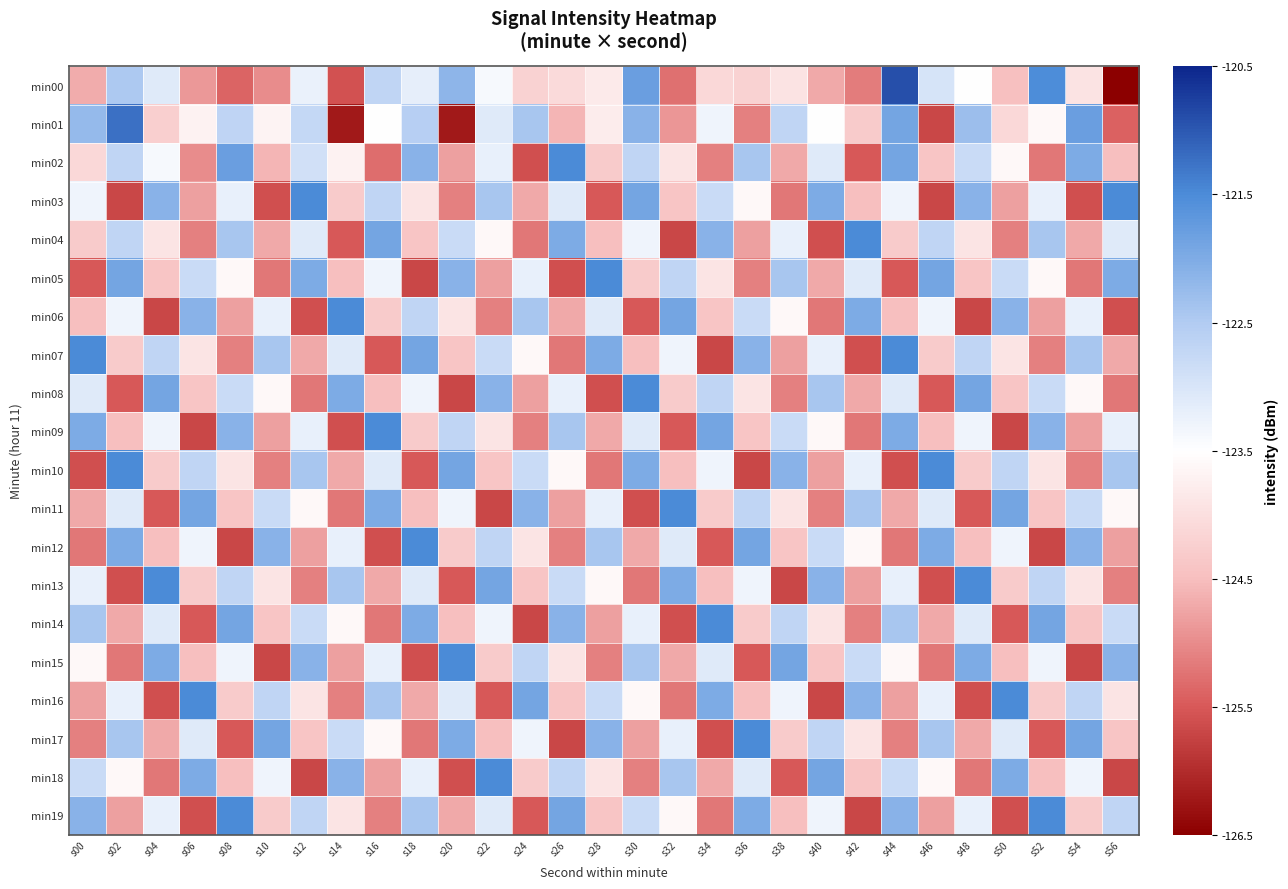

Reading left to right, transcribe all the data shown in this chart.

min00: s00=-124.7	s02=-122.5	s04=-123.1	s06=-124.9	s08=-125.4	s10=-125.0	s12=-123.2	s14=-125.6	s16=-122.7	s18=-123.2	s20=-122.2	s22=-123.4	s24=-124.2	s26=-124.1	s28=-123.8	s30=-121.8	s32=-125.3	s34=-124.1	s36=-124.2	s38=-123.9	s40=-124.7	s42=-125.2	s44=-120.9	s46=-123.0	s48=-123.5	s50=-124.5	s52=-121.5	s54=-123.9	s56=-126.6
min01: s00=-122.2	s02=-121.2	s04=-124.2	s06=-123.7	s08=-122.7	s10=-123.7	s12=-122.7	s14=-126.2	s16=-123.5	s18=-122.6	s20=-126.2	s22=-123.1	s24=-122.4	s26=-124.6	s28=-123.8	s30=-122.1	s32=-124.9	s34=-123.3	s36=-125.1	s38=-122.7	s40=-123.5	s42=-124.3	s44=-121.9	s46=-125.7	s48=-122.3	s50=-124.1	s52=-123.6	s54=-121.8	s56=-125.4
min02: s00=-124.1	s02=-122.7	s04=-123.4	s06=-125.0	s08=-121.8	s10=-124.6	s12=-122.9	s14=-123.7	s16=-125.3	s18=-122.1	s20=-124.8	s22=-123.2	s24=-125.6	s26=-121.5	s28=-124.3	s30=-122.7	s32=-123.9	s34=-125.1	s36=-122.4	s38=-124.7	s40=-123.1	s42=-125.5	s44=-121.9	s46=-124.4	s48=-122.8	s50=-123.6	s52=-125.2	s54=-122.0	s56=-124.5
min03: s00=-123.3	s02=-125.7	s04=-122.1	s06=-124.8	s08=-123.2	s10=-125.6	s12=-121.5	s14=-124.3	s16=-122.7	s18=-123.9	s20=-125.1	s22=-122.4	s24=-124.7	s26=-123.1	s28=-125.5	s30=-121.9	s32=-124.4	s34=-122.8	s36=-123.6	s38=-125.2	s40=-122.0	s42=-124.5	s44=-123.3	s46=-125.7	s48=-122.1	s50=-124.8	s52=-123.2	s54=-125.6	s56=-121.5
min04: s00=-124.3	s02=-122.7	s04=-123.9	s06=-125.1	s08=-122.4	s10=-124.7	s12=-123.1	s14=-125.5	s16=-121.9	s18=-124.4	s20=-122.8	s22=-123.6	s24=-125.2	s26=-122.0	s28=-124.5	s30=-123.3	s32=-125.7	s34=-122.1	s36=-124.8	s38=-123.2	s40=-125.6	s42=-121.5	s44=-124.3	s46=-122.7	s48=-123.9	s50=-125.1	s52=-122.4	s54=-124.7	s56=-123.1
min05: s00=-125.5	s02=-121.9	s04=-124.4	s06=-122.8	s08=-123.6	s10=-125.2	s12=-122.0	s14=-124.5	s16=-123.3	s18=-125.7	s20=-122.1	s22=-124.8	s24=-123.2	s26=-125.6	s28=-121.5	s30=-124.3	s32=-122.7	s34=-123.9	s36=-125.1	s38=-122.4	s40=-124.7	s42=-123.1	s44=-125.5	s46=-121.9	s48=-124.4	s50=-122.8	s52=-123.6	s54=-125.2	s56=-122.0
min06: s00=-124.5	s02=-123.3	s04=-125.7	s06=-122.1	s08=-124.8	s10=-123.2	s12=-125.6	s14=-121.5	s16=-124.3	s18=-122.7	s20=-123.9	s22=-125.1	s24=-122.4	s26=-124.7	s28=-123.1	s30=-125.5	s32=-121.9	s34=-124.4	s36=-122.8	s38=-123.6	s40=-125.2	s42=-122.0	s44=-124.5	s46=-123.3	s48=-125.7	s50=-122.1	s52=-124.8	s54=-123.2	s56=-125.6
min07: s00=-121.5	s02=-124.3	s04=-122.7	s06=-123.9	s08=-125.1	s10=-122.4	s12=-124.7	s14=-123.1	s16=-125.5	s18=-121.9	s20=-124.4	s22=-122.8	s24=-123.6	s26=-125.2	s28=-122.0	s30=-124.5	s32=-123.3	s34=-125.7	s36=-122.1	s38=-124.8	s40=-123.2	s42=-125.6	s44=-121.5	s46=-124.3	s48=-122.7	s50=-123.9	s52=-125.1	s54=-122.4	s56=-124.7
min08: s00=-123.1	s02=-125.5	s04=-121.9	s06=-124.4	s08=-122.8	s10=-123.6	s12=-125.2	s14=-122.0	s16=-124.5	s18=-123.3	s20=-125.7	s22=-122.1	s24=-124.8	s26=-123.2	s28=-125.6	s30=-121.5	s32=-124.3	s34=-122.7	s36=-123.9	s38=-125.1	s40=-122.4	s42=-124.7	s44=-123.1	s46=-125.5	s48=-121.9	s50=-124.4	s52=-122.8	s54=-123.6	s56=-125.2
min09: s00=-122.0	s02=-124.5	s04=-123.3	s06=-125.7	s08=-122.1	s10=-124.8	s12=-123.2	s14=-125.6	s16=-121.5	s18=-124.3	s20=-122.7	s22=-123.9	s24=-125.1	s26=-122.4	s28=-124.7	s30=-123.1	s32=-125.5	s34=-121.9	s36=-124.4	s38=-122.8	s40=-123.6	s42=-125.2	s44=-122.0	s46=-124.5	s48=-123.3	s50=-125.7	s52=-122.1	s54=-124.8	s56=-123.2
min10: s00=-125.6	s02=-121.5	s04=-124.3	s06=-122.7	s08=-123.9	s10=-125.1	s12=-122.4	s14=-124.7	s16=-123.1	s18=-125.5	s20=-121.9	s22=-124.4	s24=-122.8	s26=-123.6	s28=-125.2	s30=-122.0	s32=-124.5	s34=-123.3	s36=-125.7	s38=-122.1	s40=-124.8	s42=-123.2	s44=-125.6	s46=-121.5	s48=-124.3	s50=-122.7	s52=-123.9	s54=-125.1	s56=-122.4
min11: s00=-124.7	s02=-123.1	s04=-125.5	s06=-121.9	s08=-124.4	s10=-122.8	s12=-123.6	s14=-125.2	s16=-122.0	s18=-124.5	s20=-123.3	s22=-125.7	s24=-122.1	s26=-124.8	s28=-123.2	s30=-125.6	s32=-121.5	s34=-124.3	s36=-122.7	s38=-123.9	s40=-125.1	s42=-122.4	s44=-124.7	s46=-123.1	s48=-125.5	s50=-121.9	s52=-124.4	s54=-122.8	s56=-123.6
min12: s00=-125.2	s02=-122.0	s04=-124.5	s06=-123.3	s08=-125.7	s10=-122.1	s12=-124.8	s14=-123.2	s16=-125.6	s18=-121.5	s20=-124.3	s22=-122.7	s24=-123.9	s26=-125.1	s28=-122.4	s30=-124.7	s32=-123.1	s34=-125.5	s36=-121.9	s38=-124.4	s40=-122.8	s42=-123.6	s44=-125.2	s46=-122.0	s48=-124.5	s50=-123.3	s52=-125.7	s54=-122.1	s56=-124.8
min13: s00=-123.2	s02=-125.6	s04=-121.5	s06=-124.3	s08=-122.7	s10=-123.9	s12=-125.1	s14=-122.4	s16=-124.7	s18=-123.1	s20=-125.5	s22=-121.9	s24=-124.4	s26=-122.8	s28=-123.6	s30=-125.2	s32=-122.0	s34=-124.5	s36=-123.3	s38=-125.7	s40=-122.1	s42=-124.8	s44=-123.2	s46=-125.6	s48=-121.5	s50=-124.3	s52=-122.7	s54=-123.9	s56=-125.1
min14: s00=-122.4	s02=-124.7	s04=-123.1	s06=-125.5	s08=-121.9	s10=-124.4	s12=-122.8	s14=-123.6	s16=-125.2	s18=-122.0	s20=-124.5	s22=-123.3	s24=-125.7	s26=-122.1	s28=-124.8	s30=-123.2	s32=-125.6	s34=-121.5	s36=-124.3	s38=-122.7	s40=-123.9	s42=-125.1	s44=-122.4	s46=-124.7	s48=-123.1	s50=-125.5	s52=-121.9	s54=-124.4	s56=-122.8
min15: s00=-123.6	s02=-125.2	s04=-122.0	s06=-124.5	s08=-123.3	s10=-125.7	s12=-122.1	s14=-124.8	s16=-123.2	s18=-125.6	s20=-121.5	s22=-124.3	s24=-122.7	s26=-123.9	s28=-125.1	s30=-122.4	s32=-124.7	s34=-123.1	s36=-125.5	s38=-121.9	s40=-124.4	s42=-122.8	s44=-123.6	s46=-125.2	s48=-122.0	s50=-124.5	s52=-123.3	s54=-125.7	s56=-122.1
min16: s00=-124.8	s02=-123.2	s04=-125.6	s06=-121.5	s08=-124.3	s10=-122.7	s12=-123.9	s14=-125.1	s16=-122.4	s18=-124.7	s20=-123.1	s22=-125.5	s24=-121.9	s26=-124.4	s28=-122.8	s30=-123.6	s32=-125.2	s34=-122.0	s36=-124.5	s38=-123.3	s40=-125.7	s42=-122.1	s44=-124.8	s46=-123.2	s48=-125.6	s50=-121.5	s52=-124.3	s54=-122.7	s56=-123.9
min17: s00=-125.1	s02=-122.4	s04=-124.7	s06=-123.1	s08=-125.5	s10=-121.9	s12=-124.4	s14=-122.8	s16=-123.6	s18=-125.2	s20=-122.0	s22=-124.5	s24=-123.3	s26=-125.7	s28=-122.1	s30=-124.8	s32=-123.2	s34=-125.6	s36=-121.5	s38=-124.3	s40=-122.7	s42=-123.9	s44=-125.1	s46=-122.4	s48=-124.7	s50=-123.1	s52=-125.5	s54=-121.9	s56=-124.4
min18: s00=-122.8	s02=-123.6	s04=-125.2	s06=-122.0	s08=-124.5	s10=-123.3	s12=-125.7	s14=-122.1	s16=-124.8	s18=-123.2	s20=-125.6	s22=-121.5	s24=-124.3	s26=-122.7	s28=-123.9	s30=-125.1	s32=-122.4	s34=-124.7	s36=-123.1	s38=-125.5	s40=-121.9	s42=-124.4	s44=-122.8	s46=-123.6	s48=-125.2	s50=-122.0	s52=-124.5	s54=-123.3	s56=-125.7
min19: s00=-122.1	s02=-124.8	s04=-123.2	s06=-125.6	s08=-121.5	s10=-124.3	s12=-122.7	s14=-123.9	s16=-125.1	s18=-122.4	s20=-124.7	s22=-123.1	s24=-125.5	s26=-121.9	s28=-124.4	s30=-122.8	s32=-123.6	s34=-125.2	s36=-122.0	s38=-124.5	s40=-123.3	s42=-125.7	s44=-122.1	s46=-124.8	s48=-123.2	s50=-125.6	s52=-121.5	s54=-124.3	s56=-122.7